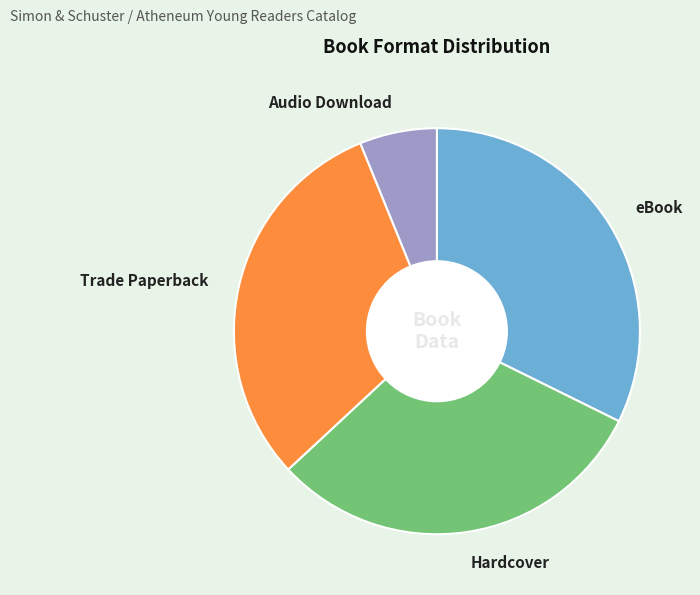

Do Audio Download and Hardcover together represent more than half of the pie?

No